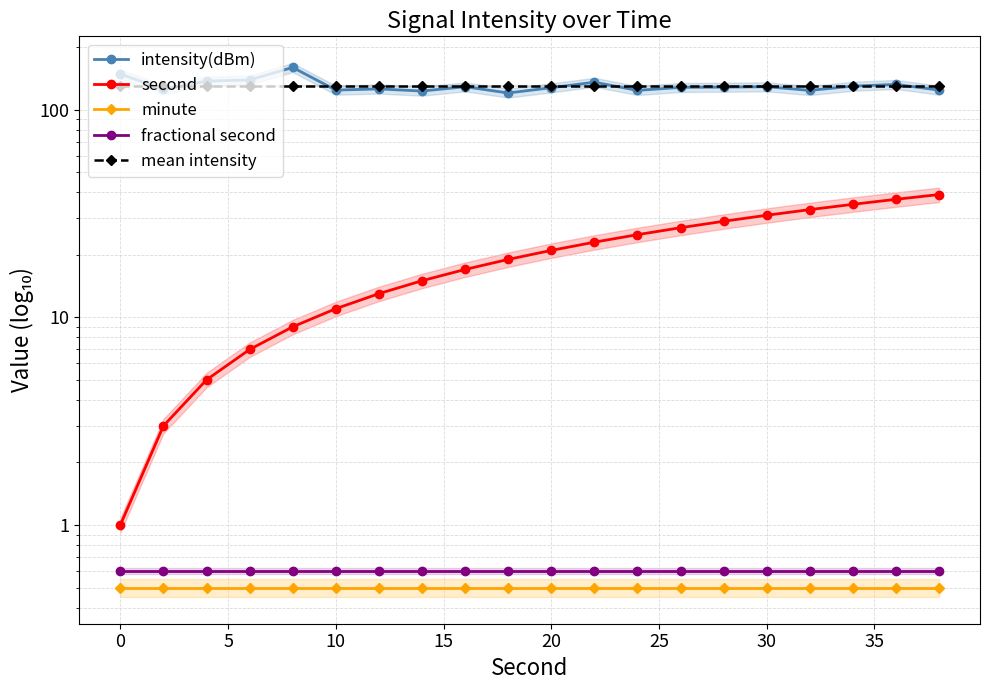

Which series has the largest range (max minus min)?

intensity(dBm)